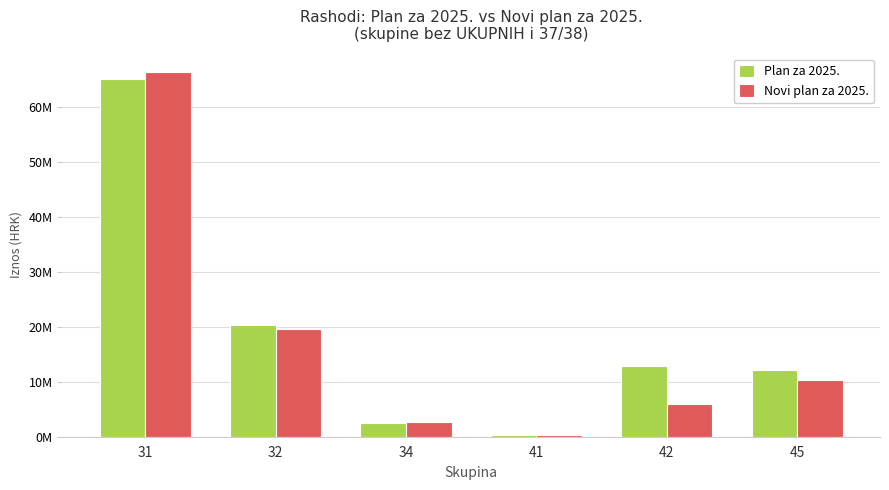

Does the chart contain any negative values?

No